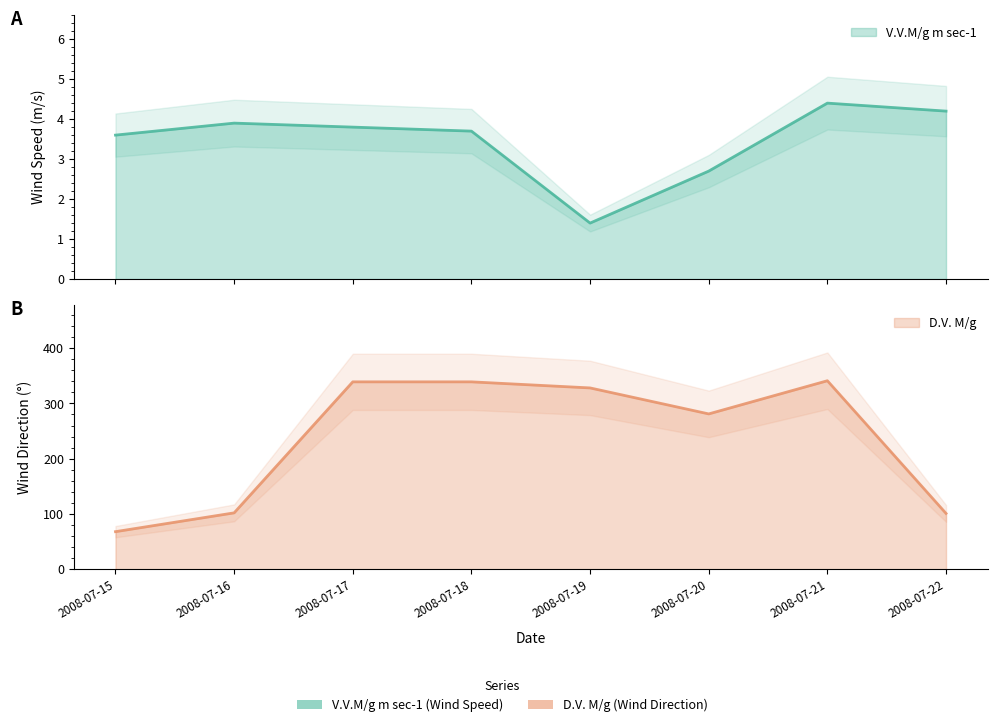

True or false: D.V. M/g has more than 2 points higher than both neighbors.

False